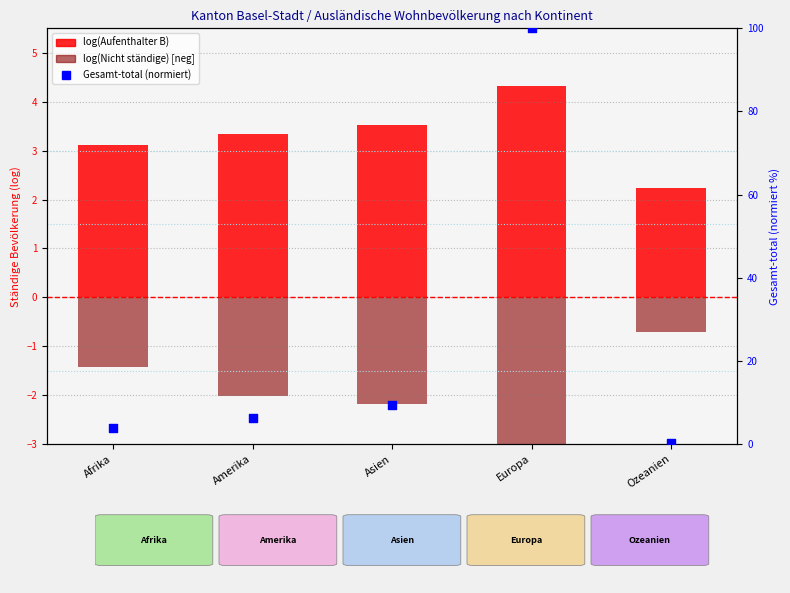

At how many categories does at least one series exceed 50?

1